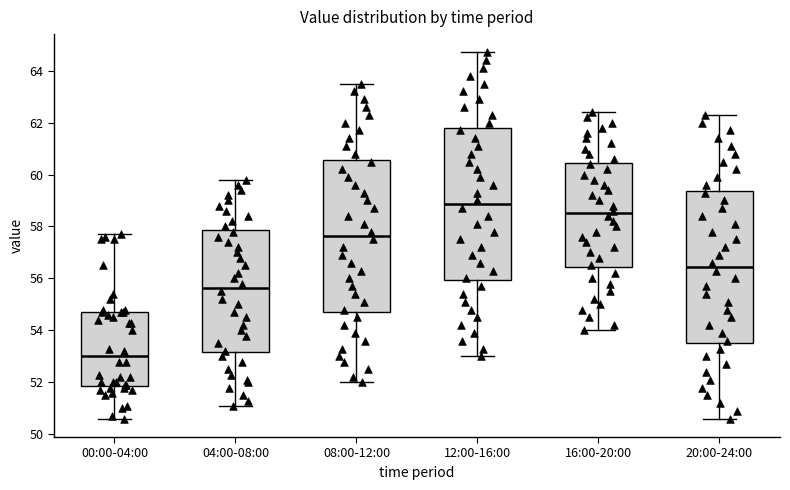

Where is the upper edge of the box for 16:00-20:00 on the y-axis? The values are not printed on the chart, so give them approximately, as read against the axis.

60.4